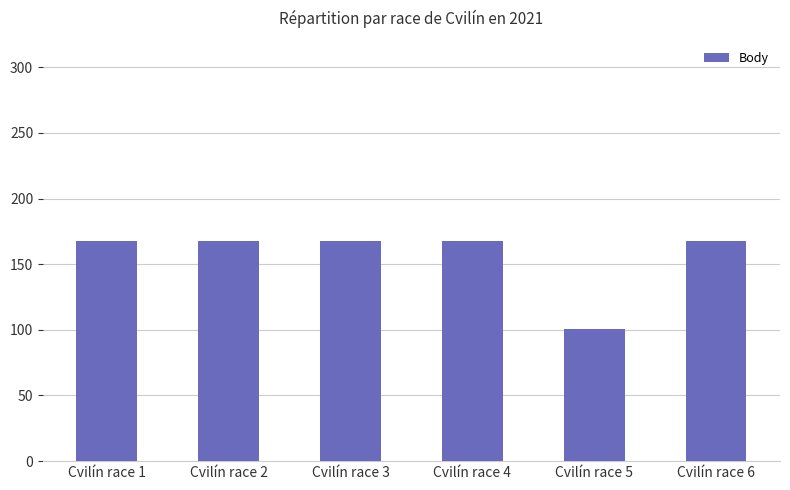

The chart shows a value of 168 at Cvilín race 2. True or false?

True